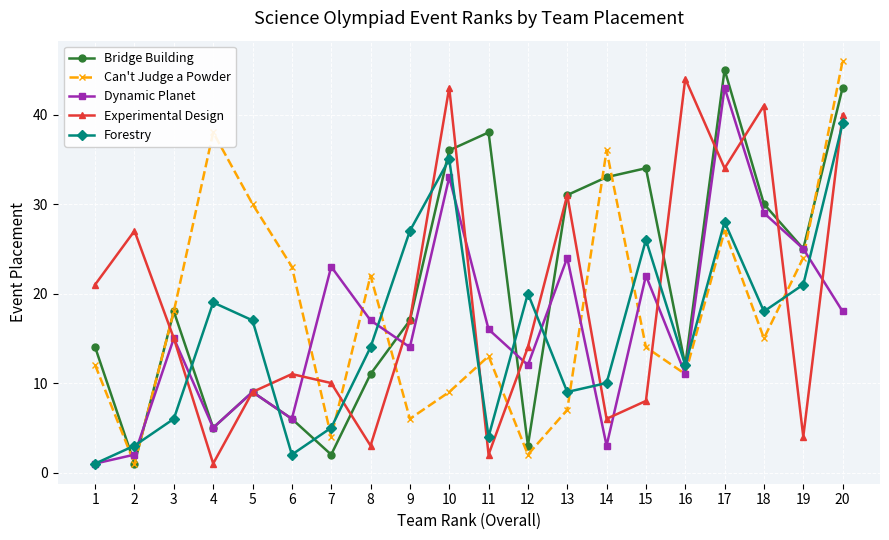

What is the highest value of the Forestry series?

39